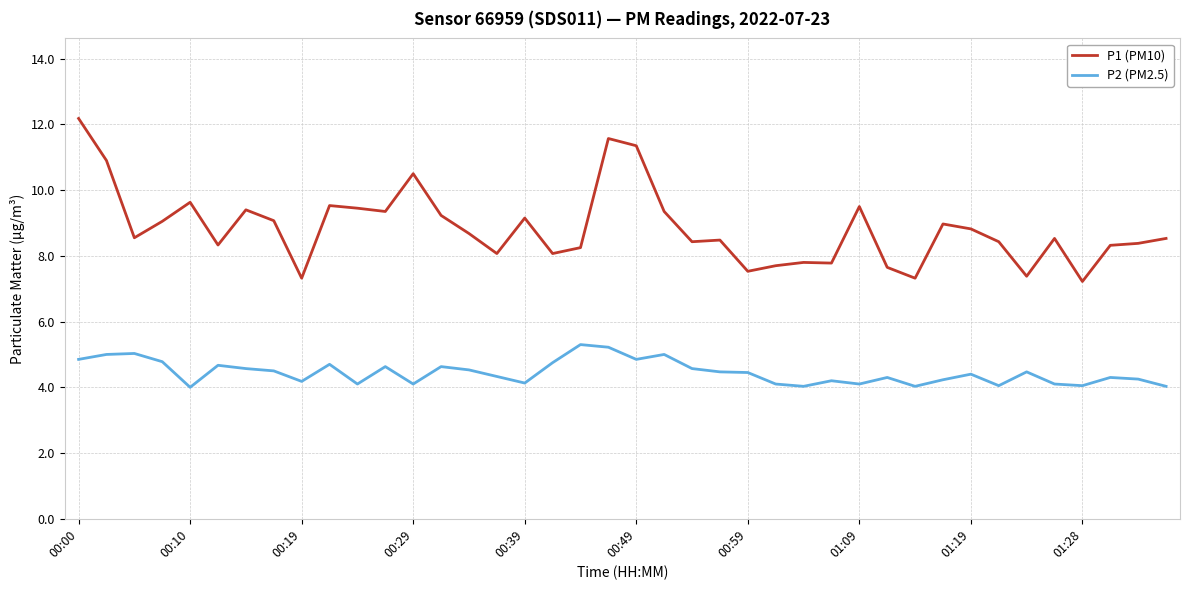

Is this an area chart (filled region under the line)?

No